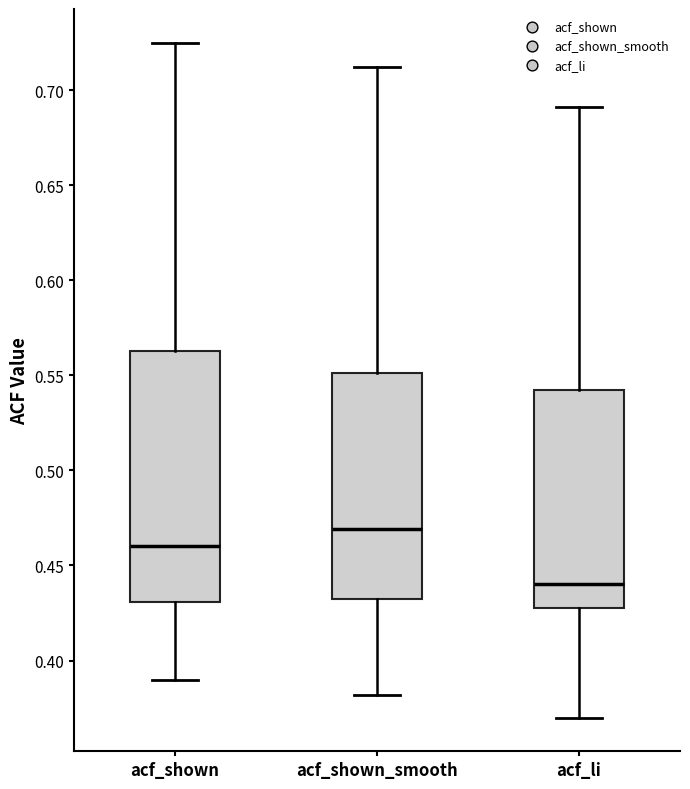

Which box has the lowest median line?

acf_li